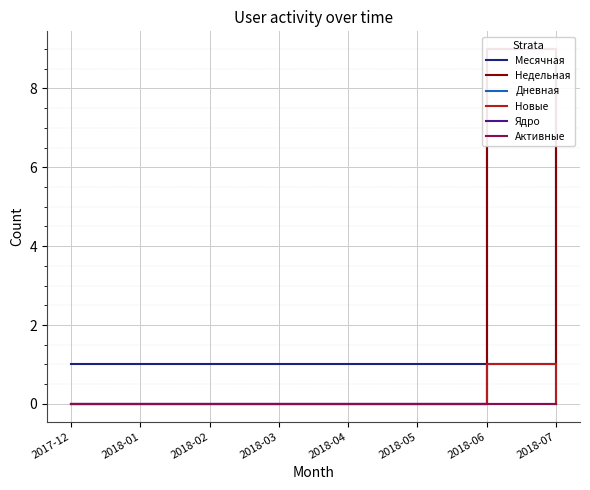

What are all the series names shown in the legend?

Месячная, Недельная, Дневная, Новые, Ядро, Активные